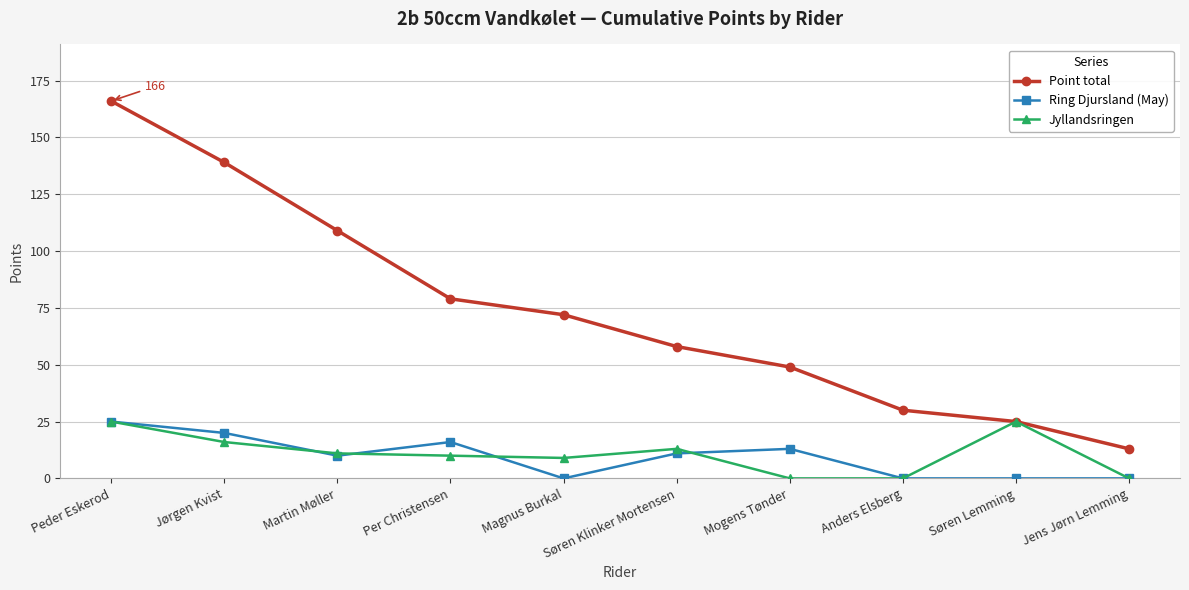

Which series has the largest total across all categories?

Point total